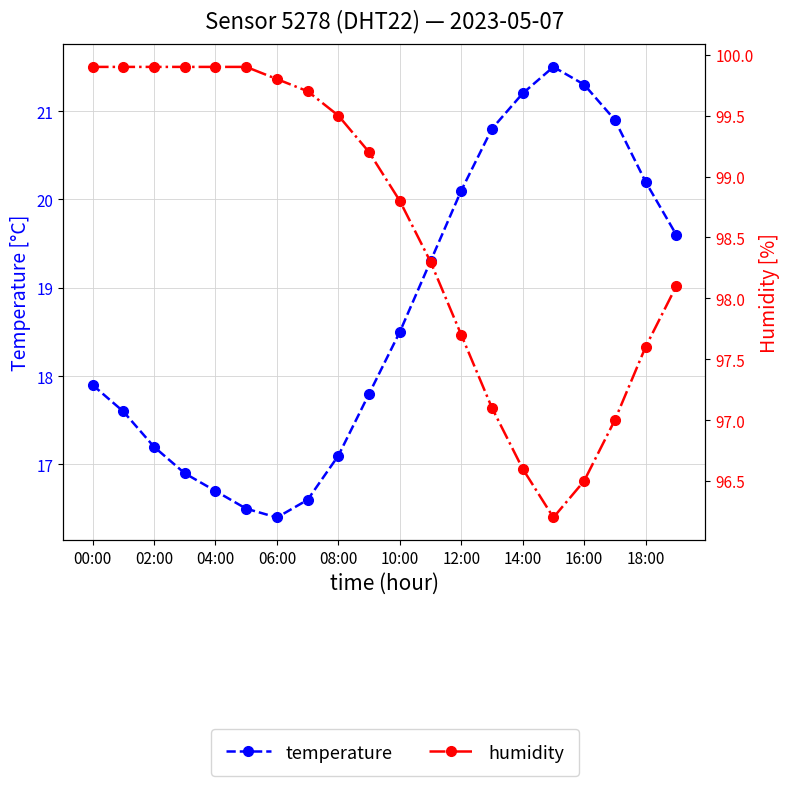

At which label is temperature closest to 18?

00:00